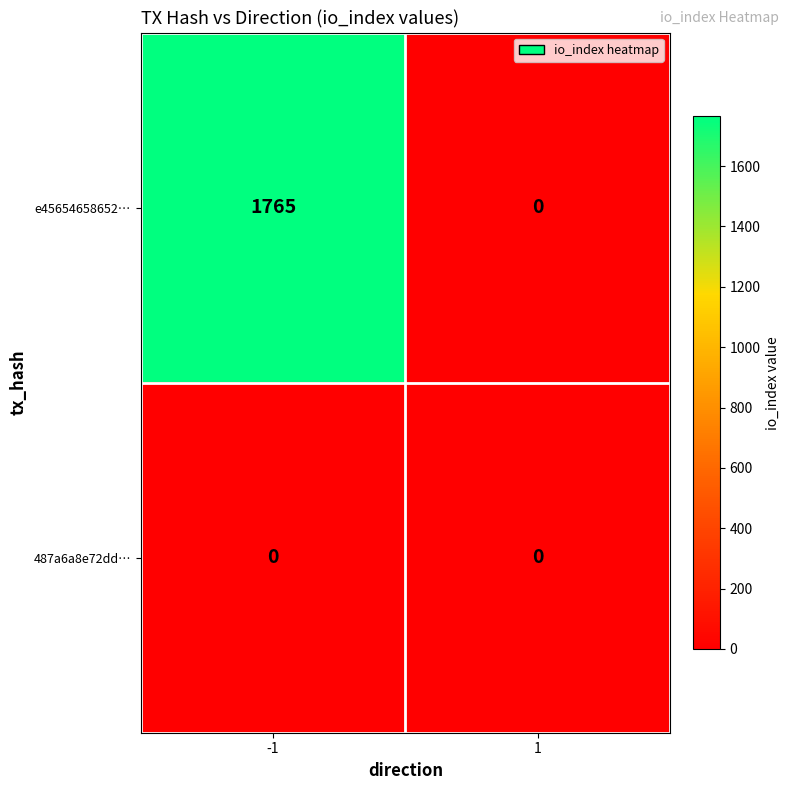

Which series has the widest spread of values?

e45654658652…